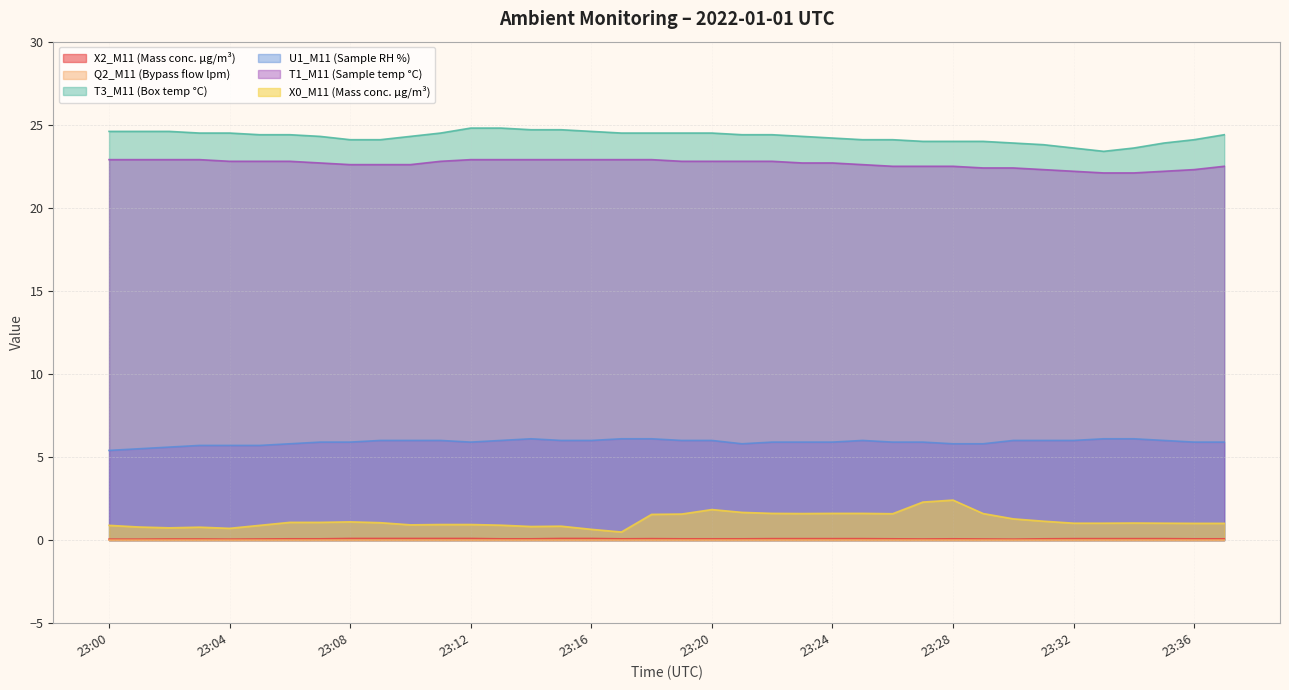

At which label does T3_M11 (Box temp °C) first exceed 24?

23:00